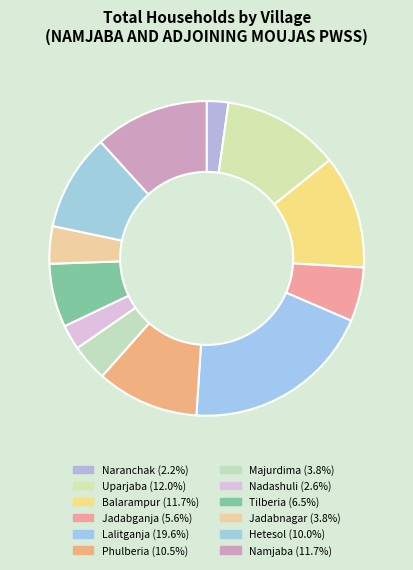

Which category has the smallest portion of the pie?

Naranchak